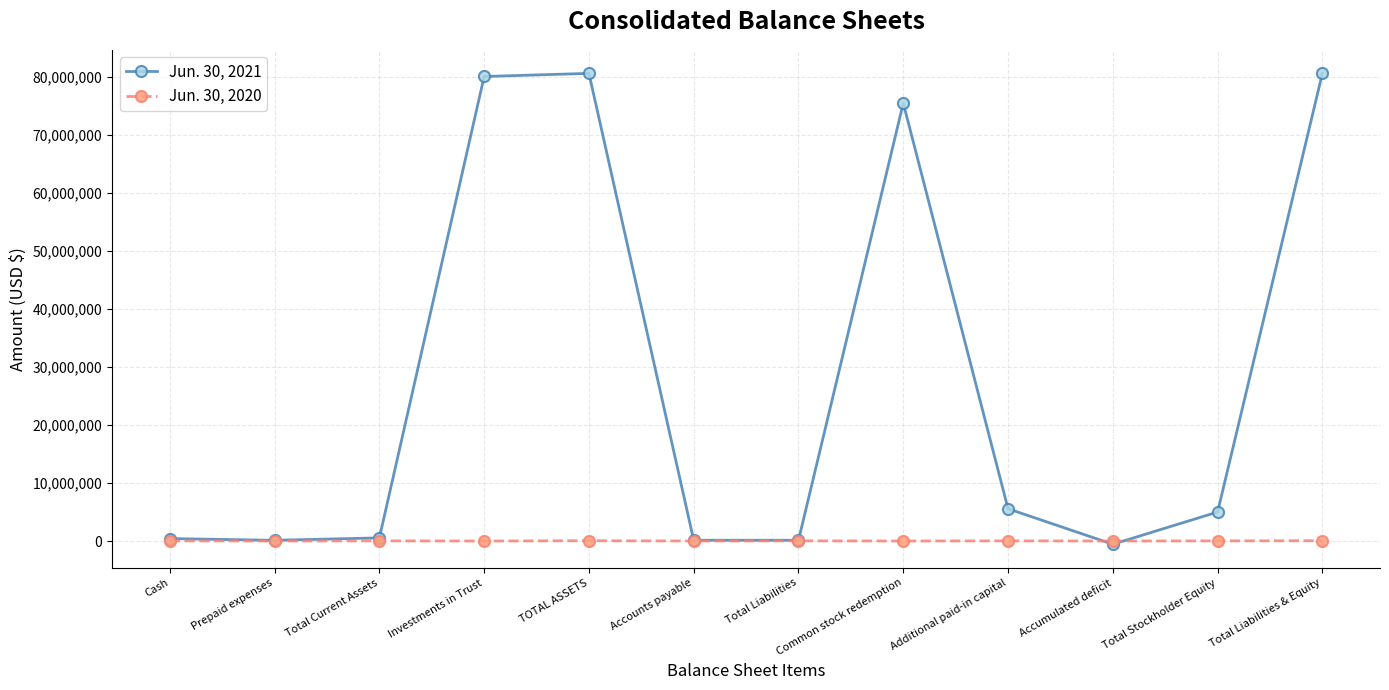

What is the total value across all series at Common stock redemption?

75526270